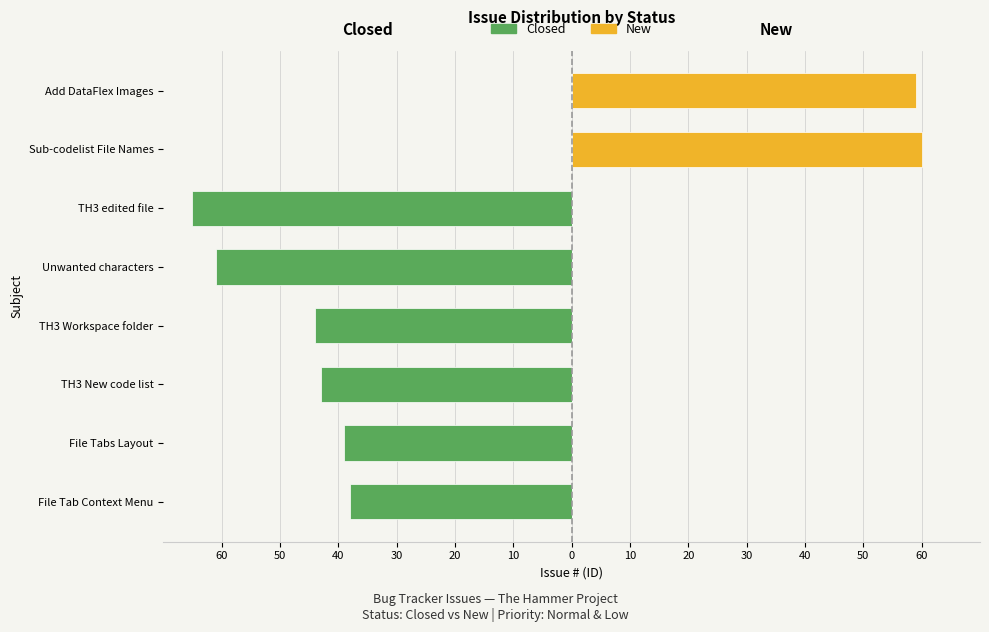

Rank the series by their average value, from highest to lowest.

New, Closed